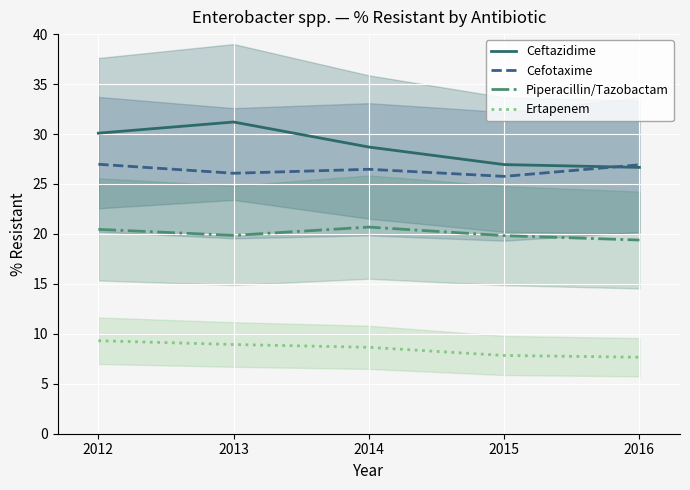

The value of Ceftazidime at 2013 is 52.8. True or false?

False